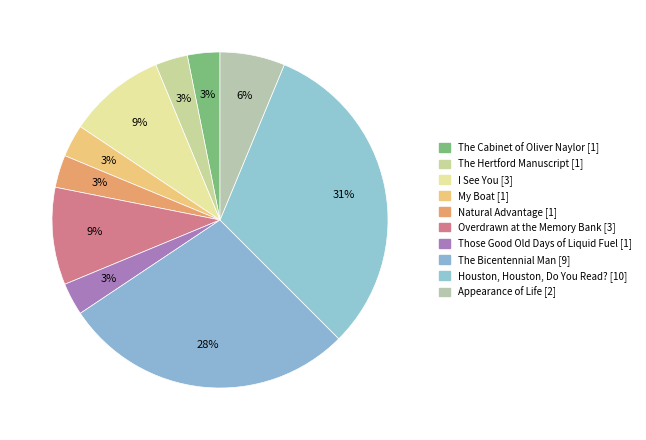

How many segments does this pie chart have?

10